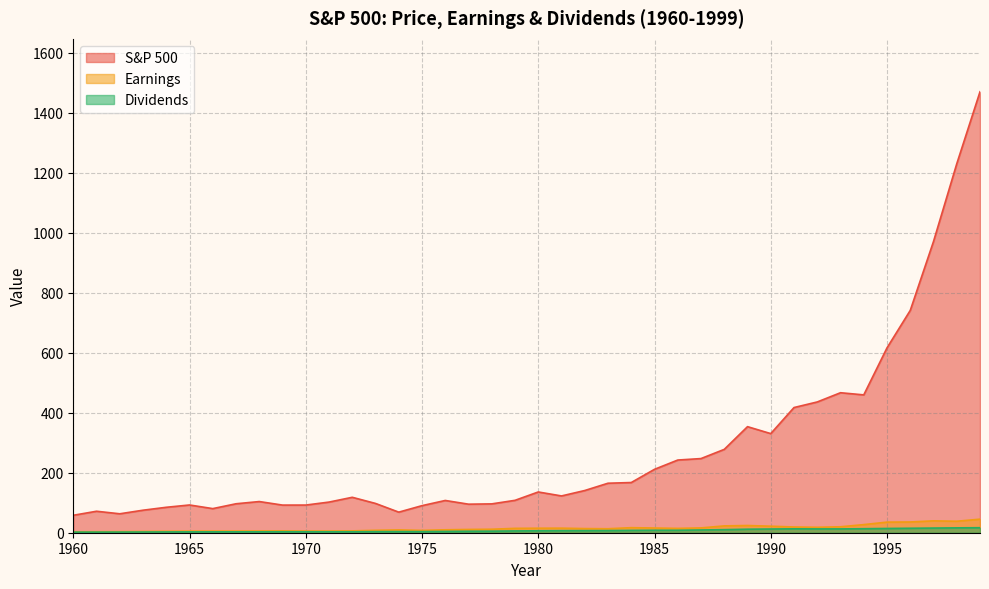

True or false: Dividends and S&P 500 cross at least once.

False